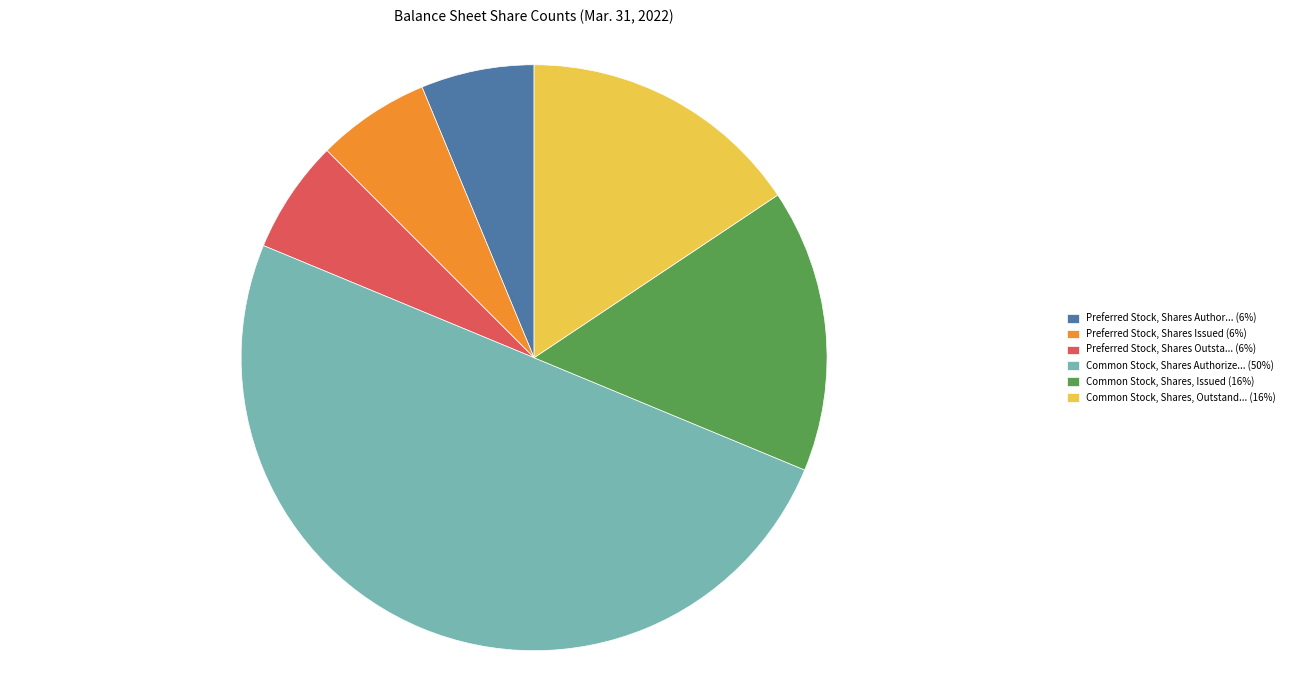

Combined, do Common Stock, Shares, Outstand... (16%) and Preferred Stock, Shares Author... (6%) account for over 50%?

No